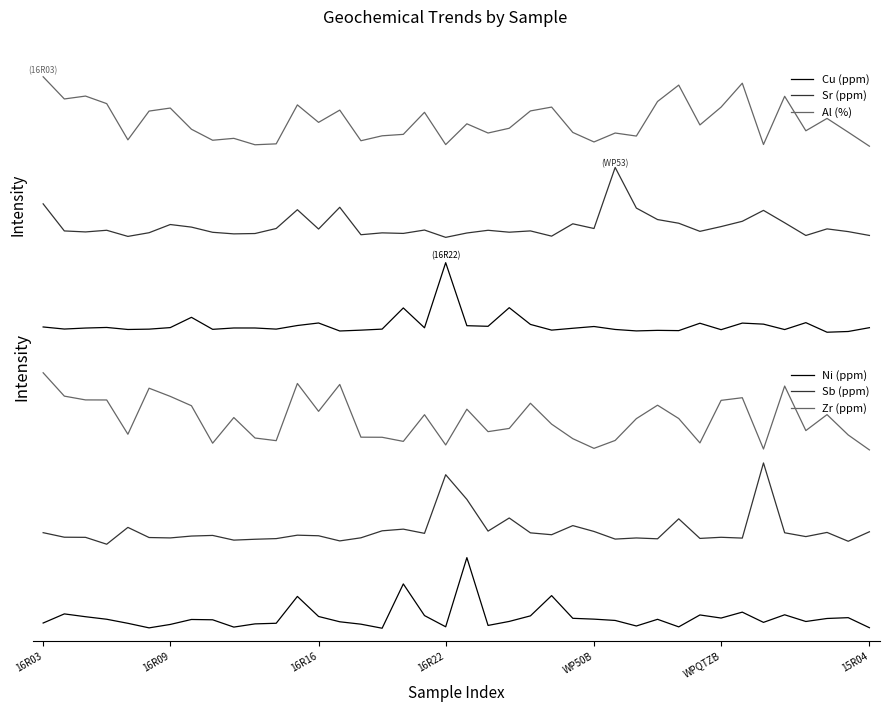

Reading right to left, list all the values displayed in this chart.

Cu (ppm): 2.1	-1.2	-1.9	6.4	0.5	5.1	6.0	0.4	5.9	-0.5	-0.2	-0.7	0.5	3.1	1.6	-0.0	4.9	19.4	3.3	3.8	58.3	2.0	19.2	0.8	-0.1	-0.8	6.1	4.0	0.8	1.8	1.8	0.6	11.0	2.1	0.8	0.5	2.3	1.8	0.9	2.7
Sr (ppm): 81.9	85.2	87.5	81.8	92.8	103.5	94.1	89.5	85.4	92.4	95.6	105.5	140.7	87.9	91.9	81.2	85.8	84.7	86.3	84.0	80.2	86.5	83.6	84.1	82.5	106.2	87.4	104.1	87.9	83.5	83.2	84.6	89.1	91.3	84.2	81.0	86.3	84.9	85.8	109.2
Al (%): 159.0	171.2	183.1	172.4	202.2	160.5	213.5	192.9	177.4	211.9	197.7	167.8	170.4	162.7	170.9	192.9	189.6	174.6	170.5	178.4	160.4	188.4	169.3	168.0	163.8	190.3	179.7	194.8	161.1	160.3	165.8	164.2	173.7	192.0	189.4	164.6	195.9	202.4	199.9	219.1
Ni (ppm): -0.7	6.0	5.5	3.5	8.0	2.9	9.8	5.8	7.9	-0.2	4.9	0.4	4.2	5.0	5.6	20.9	7.2	3.5	0.8	46.4	-0.1	7.4	28.7	-1.1	1.6	3.3	6.8	20.3	2.3	1.8	-0.3	4.6	4.8	1.5	-0.8	2.2	5.0	6.7	8.6	2.4
Sb (ppm): 63.8	57.5	63.4	60.6	63.2	110.2	59.6	60.1	59.4	72.6	59.1	59.7	58.9	64.1	68.0	61.9	63.1	73.1	64.3	85.6	102.2	62.8	65.6	64.5	59.8	57.7	61.2	61.5	59.2	58.8	58.2	61.4	61.0	59.7	60.0	66.8	55.5	60.1	60.2	63.2
Zr (ppm): 118.9	129.0	142.7	131.9	161.9	119.5	154.1	152.3	123.6	140.1	149.0	140.0	125.3	120.0	126.5	136.3	150.3	133.4	131.2	146.3	122.3	142.6	124.7	127.4	127.5	163.0	144.9	163.6	125.2	126.9	140.7	123.5	148.7	155.0	160.5	129.5	152.5	152.6	155.1	170.9